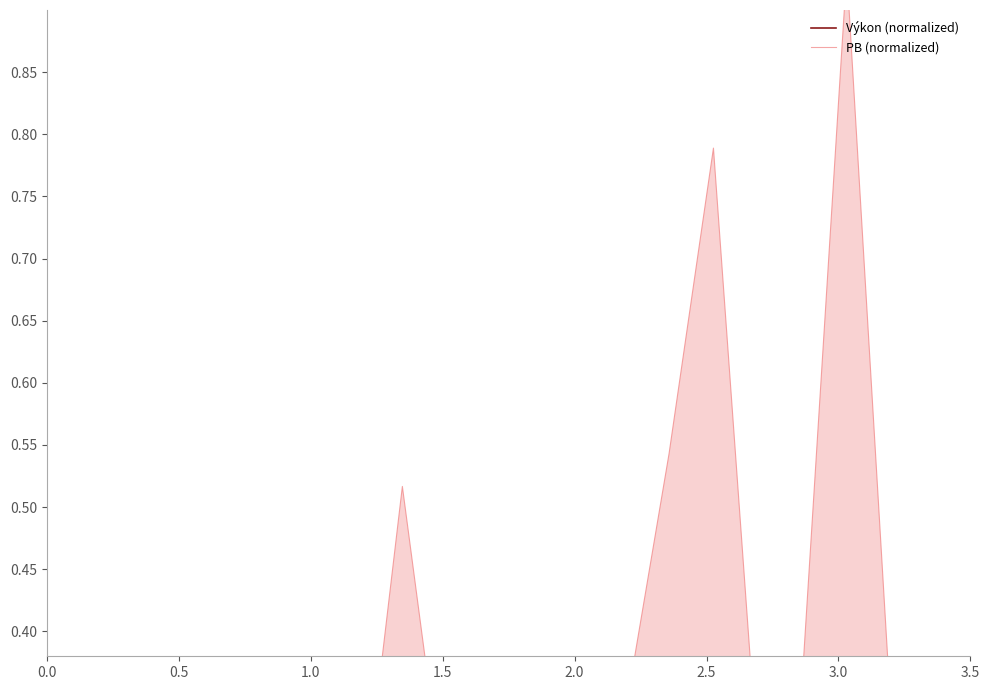

What are all the series names shown in the legend?

Výkon (normalized), PB (normalized)